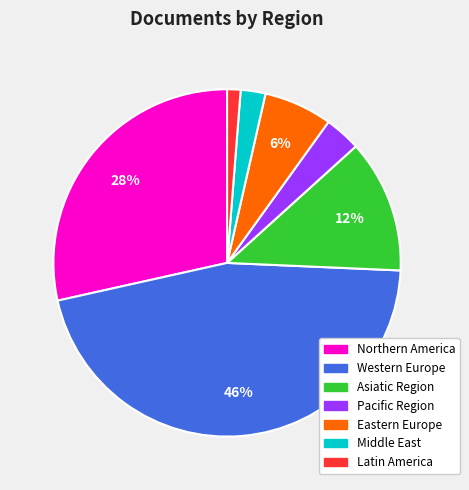

How many segments does this pie chart have?

7